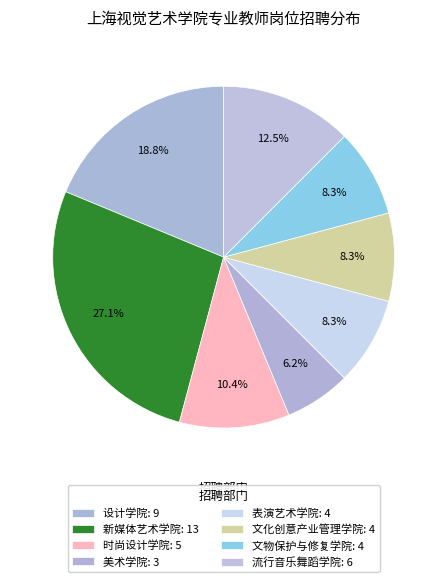

True or false: 表演艺术学院 accounts for 8% of the total.

True